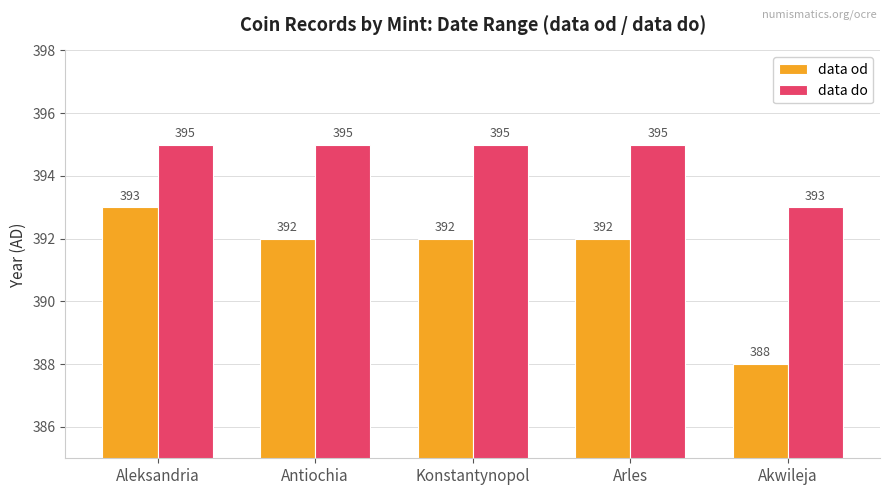

How many bars are there in each group?

2